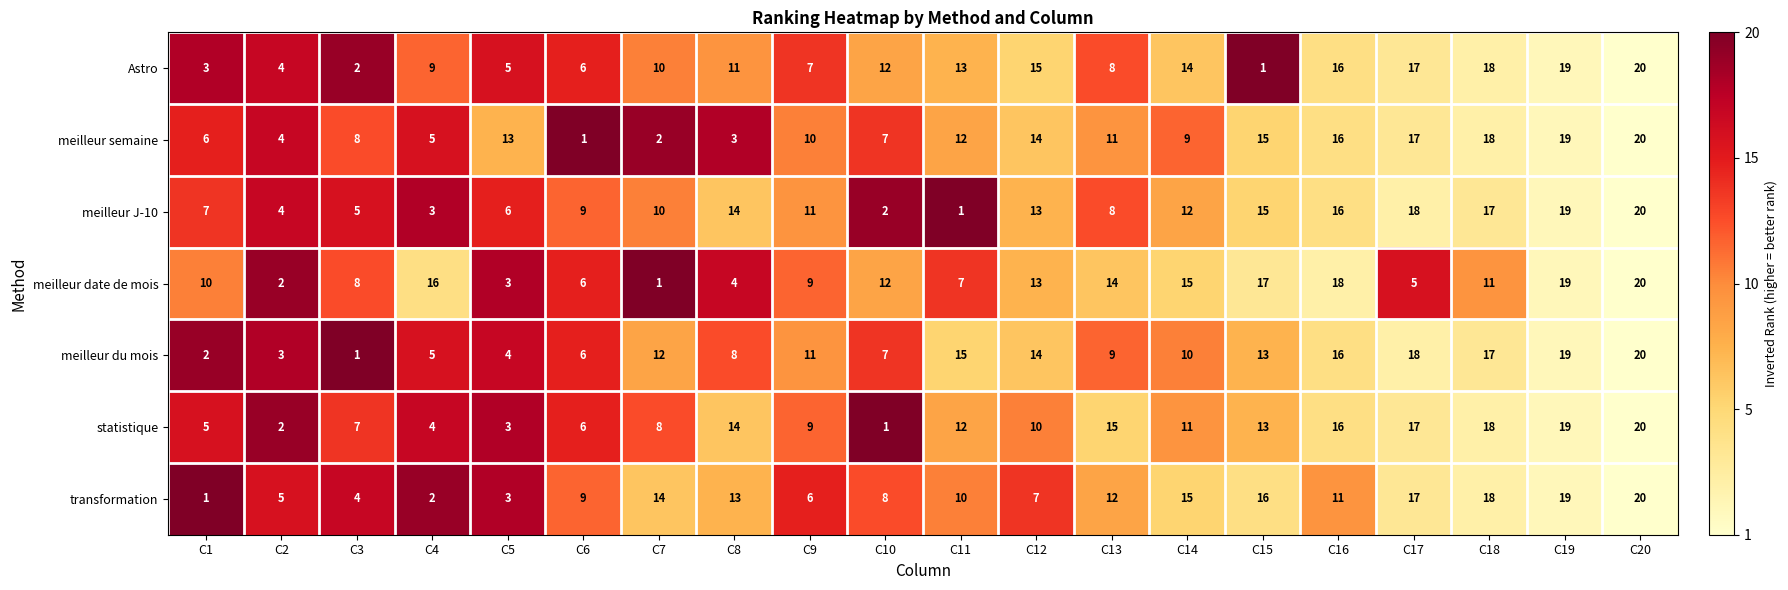

How many categories are shown in the chart?

20